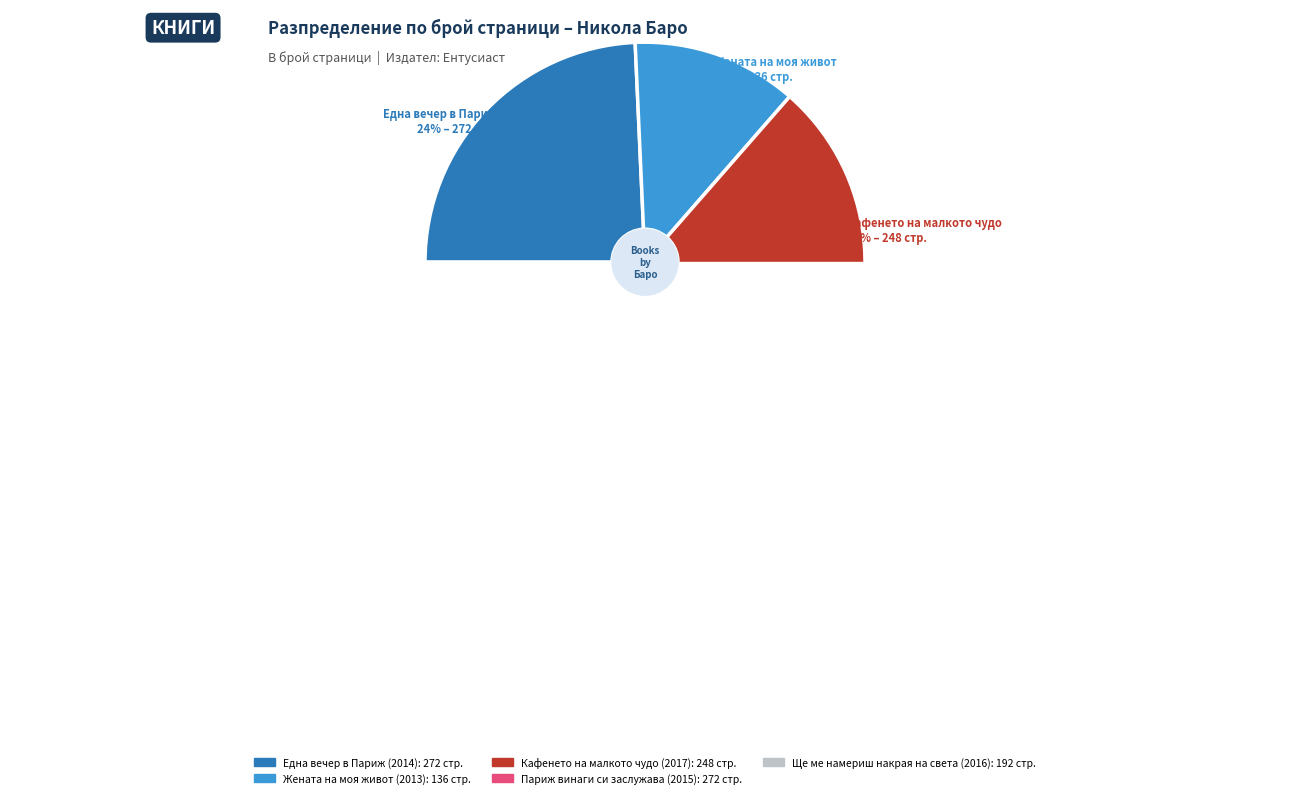

Approximately how many times larger is the value at Кафенето на малкото чудо compared to Една вечер в Париж?

0.9